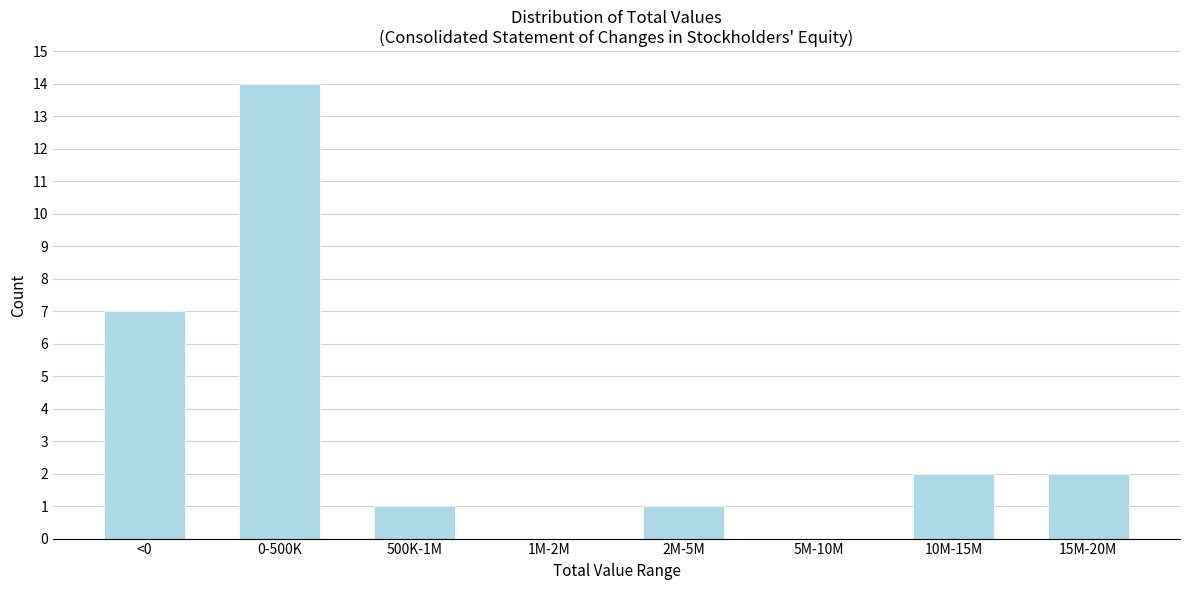

Reading left to right, what are all the values shown in this chart?

<0=7	0-500K=14	500K-1M=1	1M-2M=0	2M-5M=1	5M-10M=0	10M-15M=2	15M-20M=2